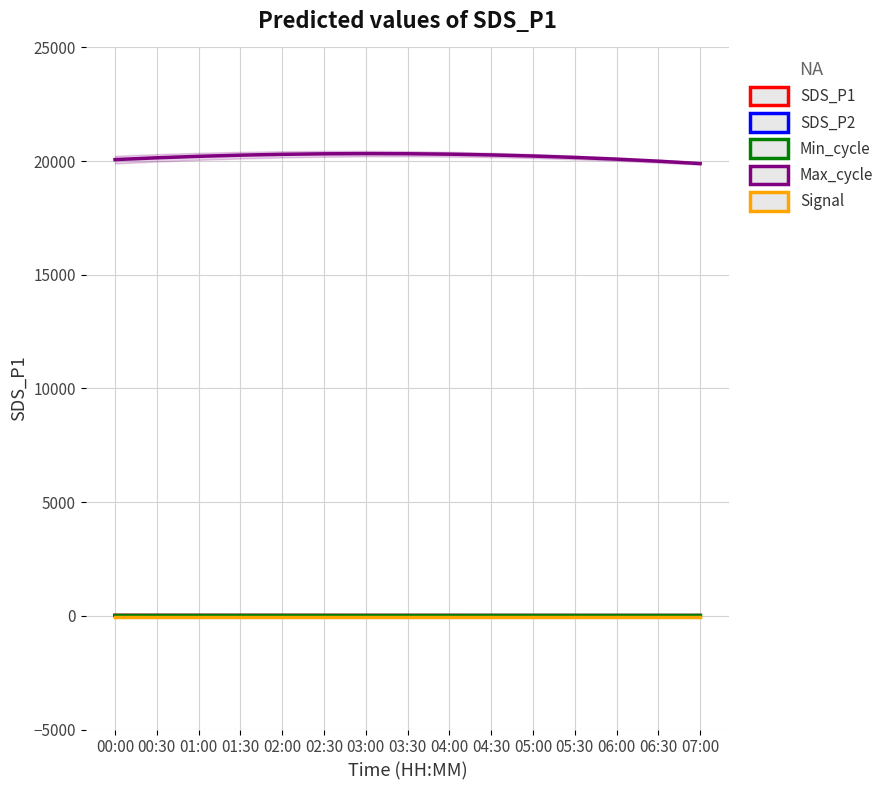

True or false: Max_cycle and SDS_P1 intersect in this chart.

False